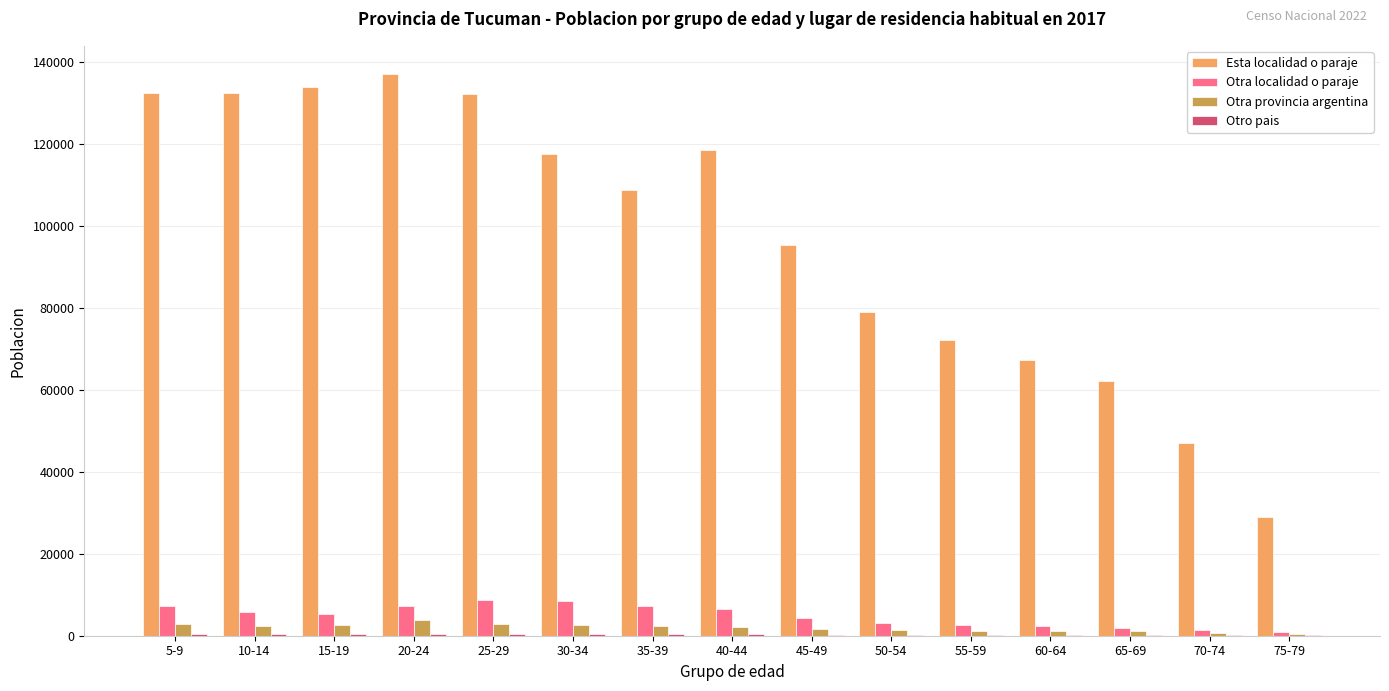

What is the sum of all Otra localidad o paraje values?

73811